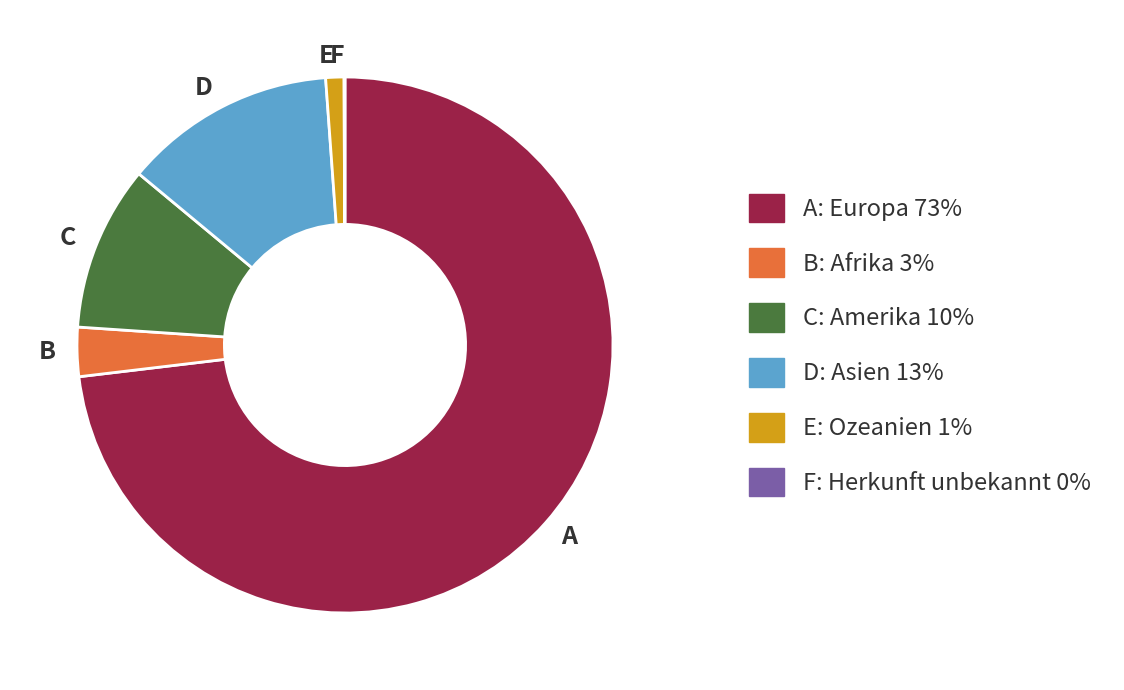

Is it true that D is 13% of the pie?

True